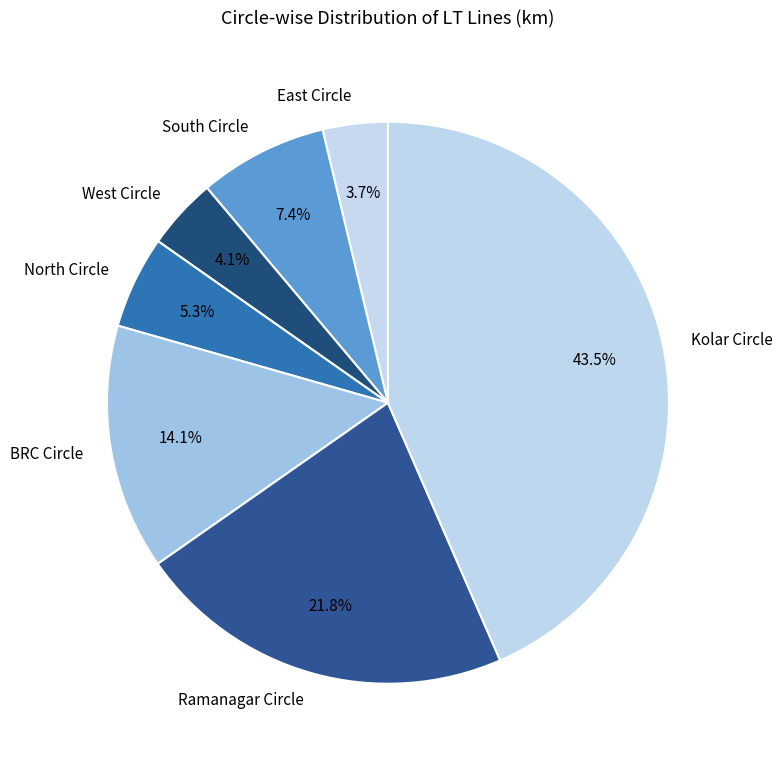

To the nearest percent, what is the combined percentage of BRC Circle and Ramanagar Circle?

36%